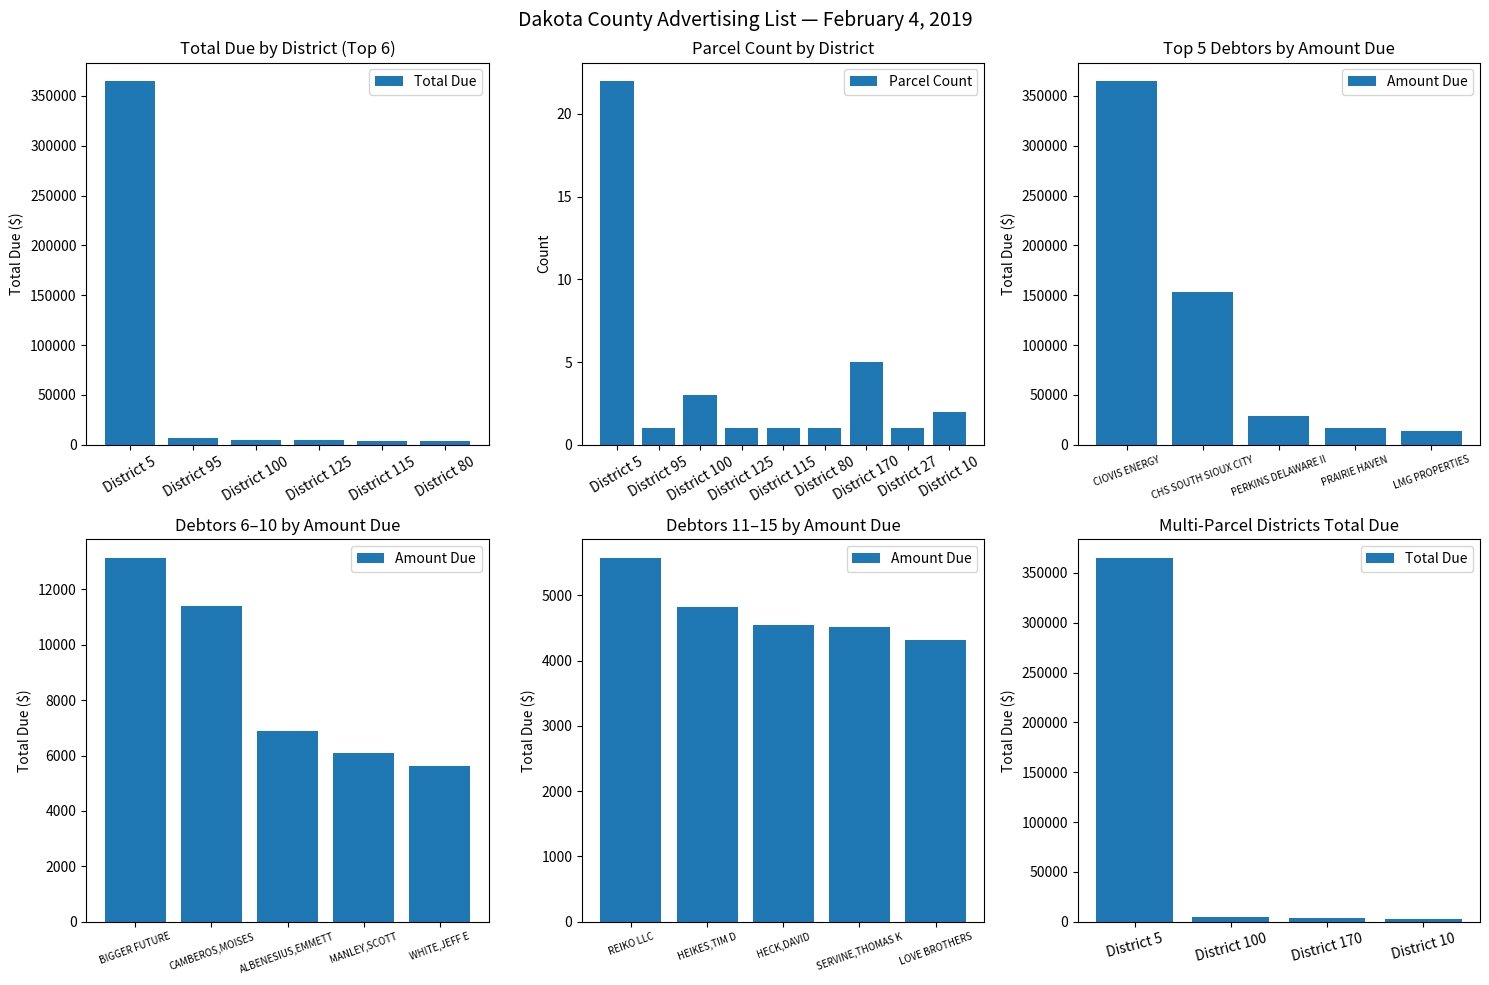

What is the sum of all values?

37